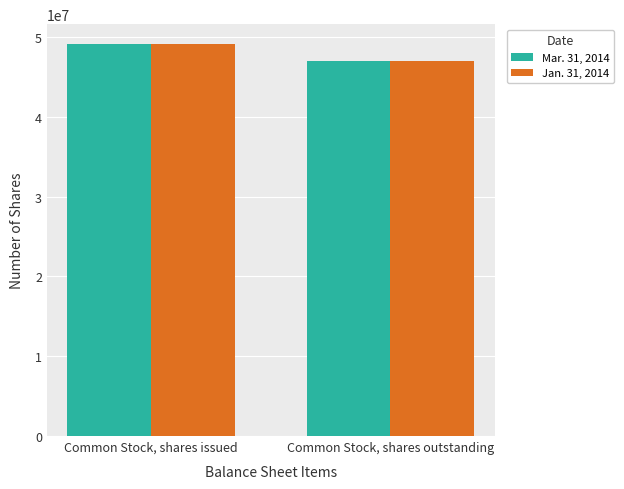

What are all the series names shown in the legend?

Mar. 31, 2014, Jan. 31, 2014